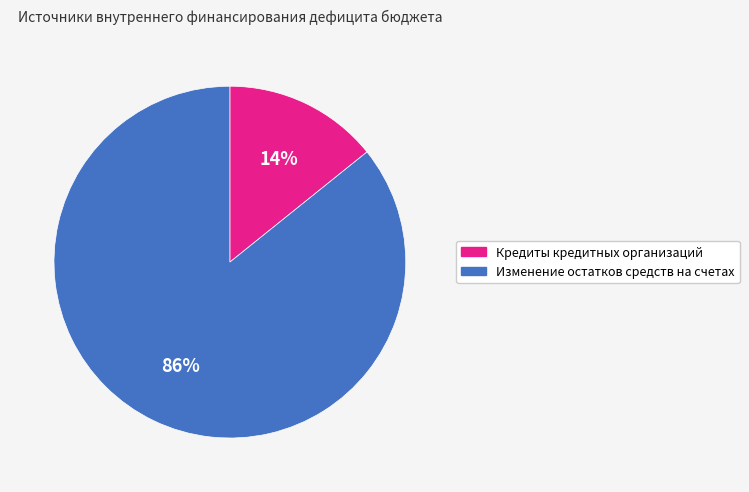

The Изменение остатков средств на счетах slice represents 76% of the pie. True or false?

False